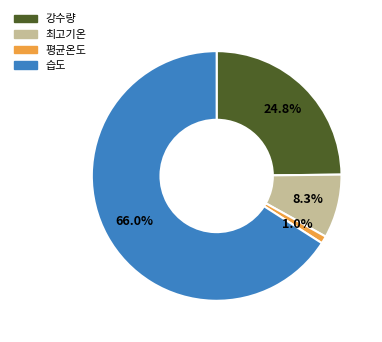

What percentage is NOT represented by 강수량?

75.2%